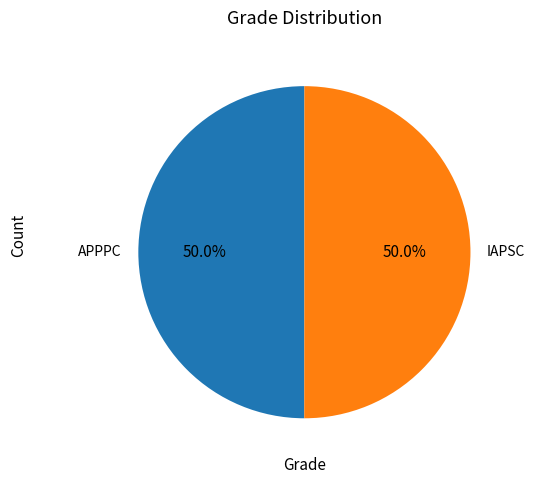

Is it true that APPPC is 50% of the pie?

True